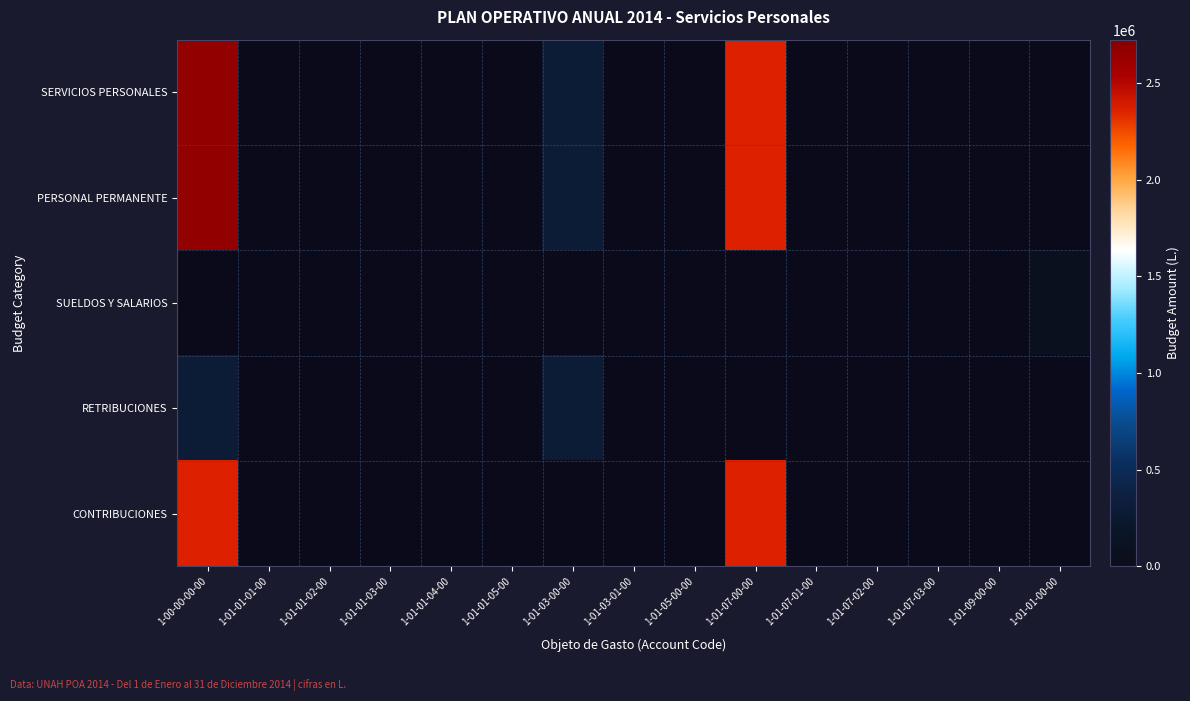

The value of RETRIBUCIONES at 1-01-03-00-00 is 209990.3. True or false?

False